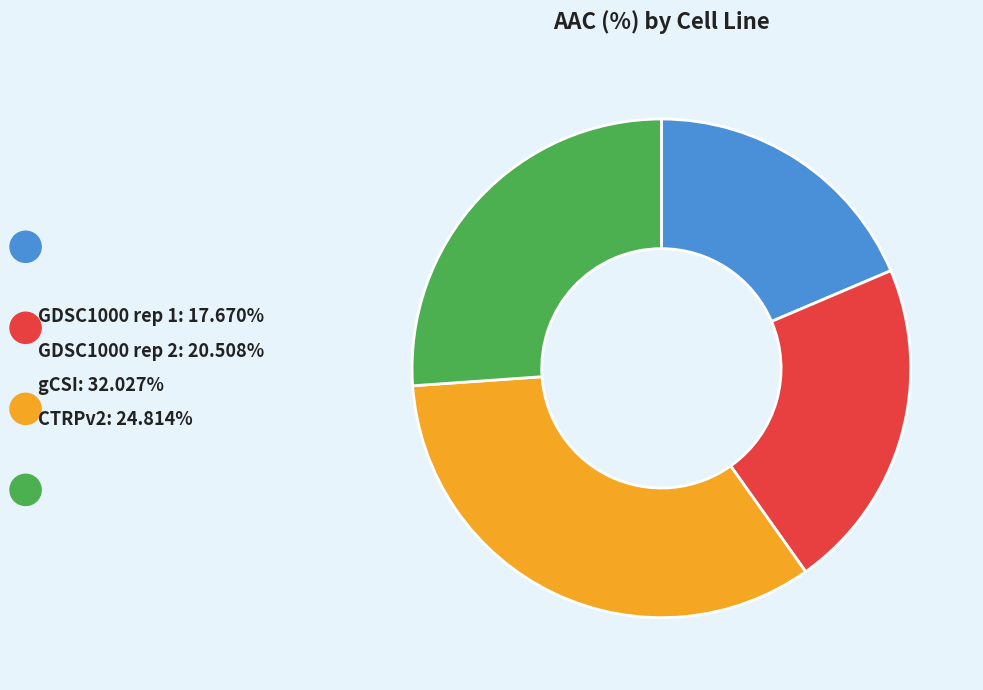

Between CTRPv2 and GDSC1000 rep 2, which is larger?

CTRPv2